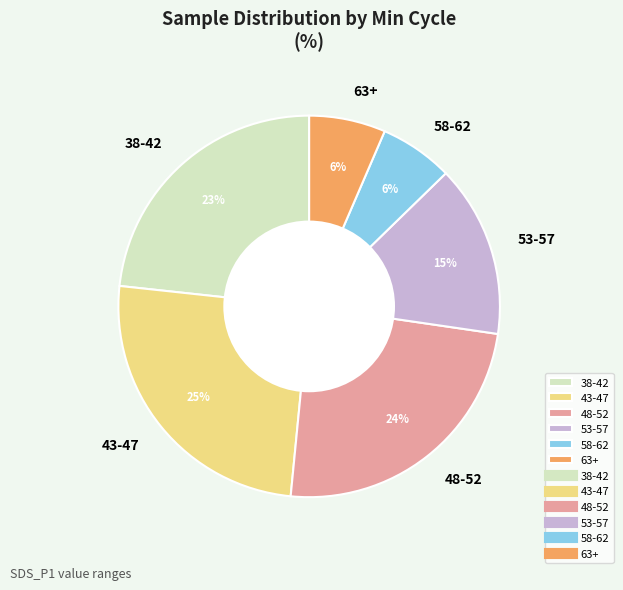

Approximately how many times larger is the value at 58-62 compared to 53-57?

0.4